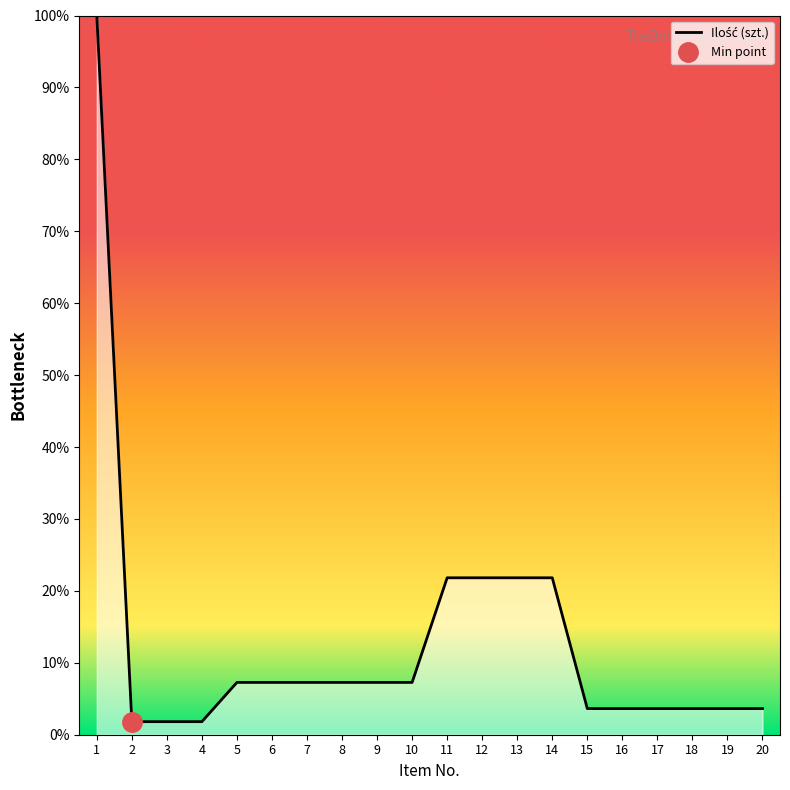

Where is the data nearest to the value 50?

11